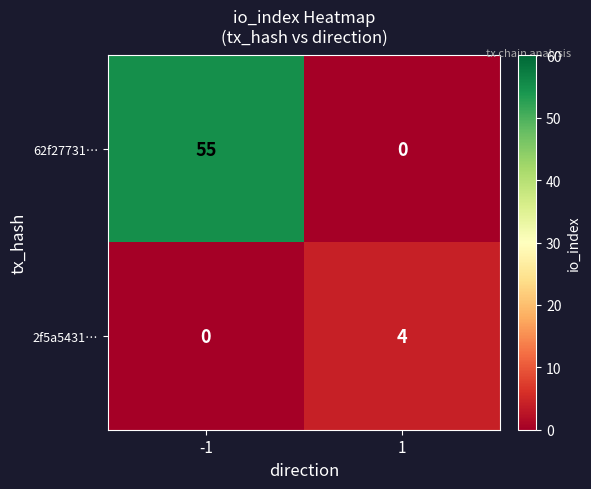

What is the difference between the 62f27731… values at 1 and -1?

55